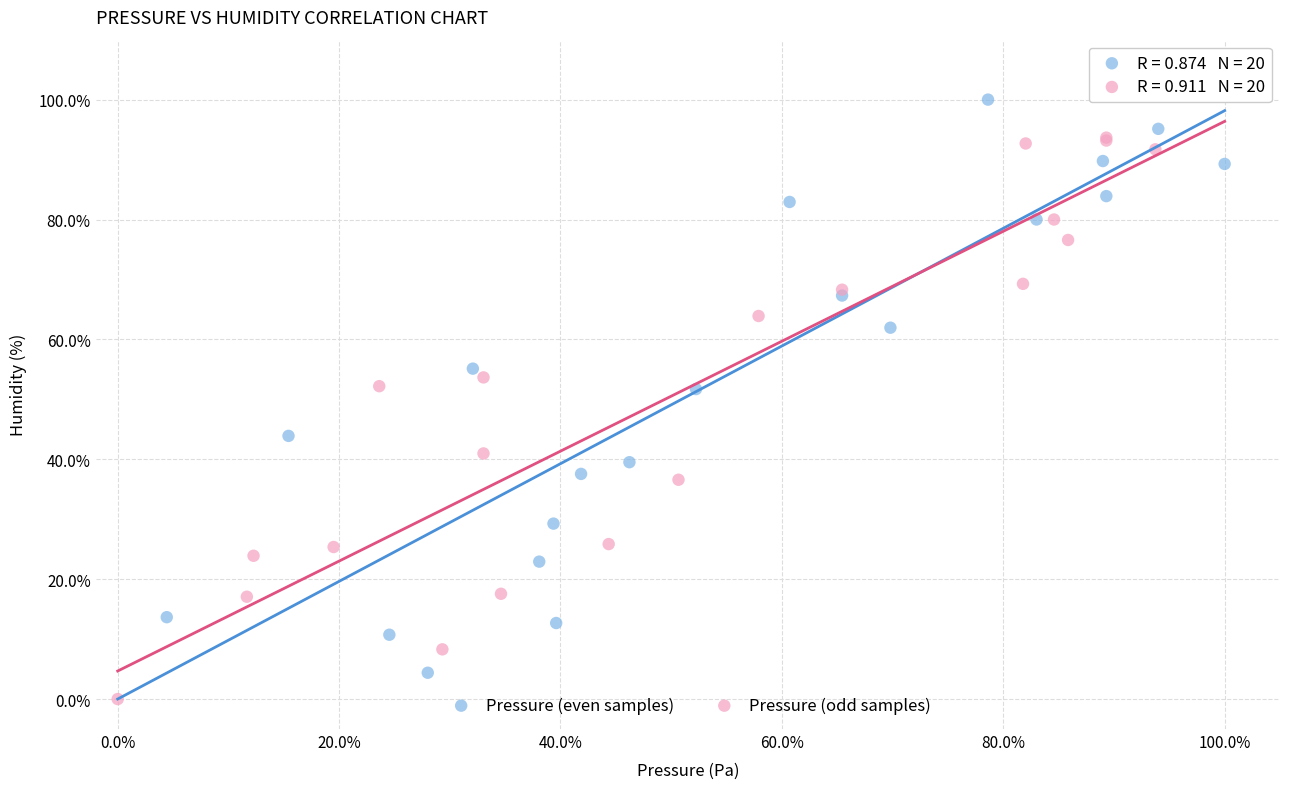

Which series reaches the maximum Y coordinate?

Pressure (even samples)